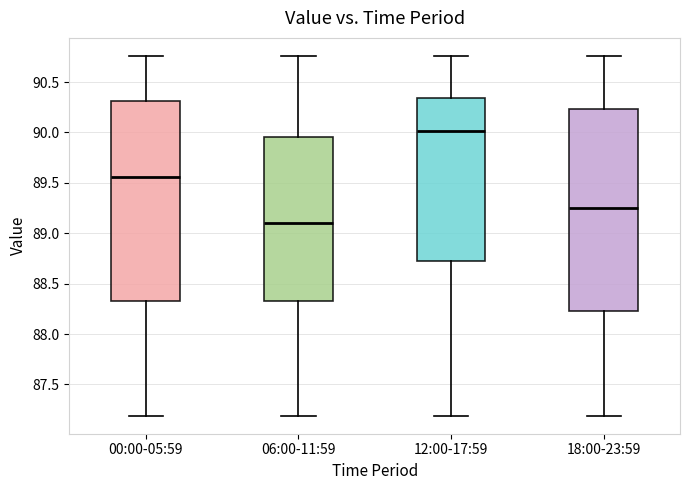

Reading left to right, transcribe this box plot: for each box, give where its median line is, the range the box spans, and where its two whiskers end, as read against the y-axis. The values are not printed on the chart, so give them approximately, as read against the axis.

00:00-05:59: median 89.55, box 88.35 to 90.30, whiskers 87.20 to 90.75
06:00-11:59: median 89.10, box 88.35 to 89.95, whiskers 87.20 to 90.75
12:00-17:59: median 90.00, box 88.75 to 90.35, whiskers 87.20 to 90.75
18:00-23:59: median 89.25, box 88.25 to 90.25, whiskers 87.20 to 90.75